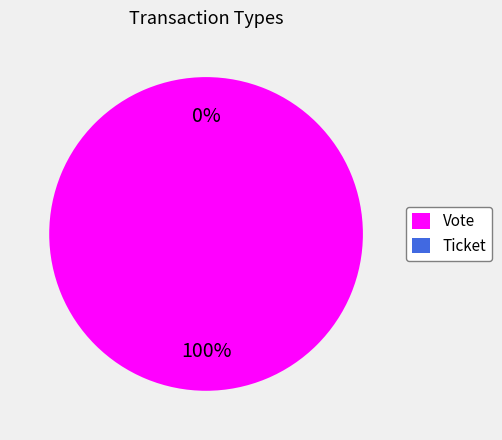

Combined, what portion of the pie is Vote and Ticket?

100.0%